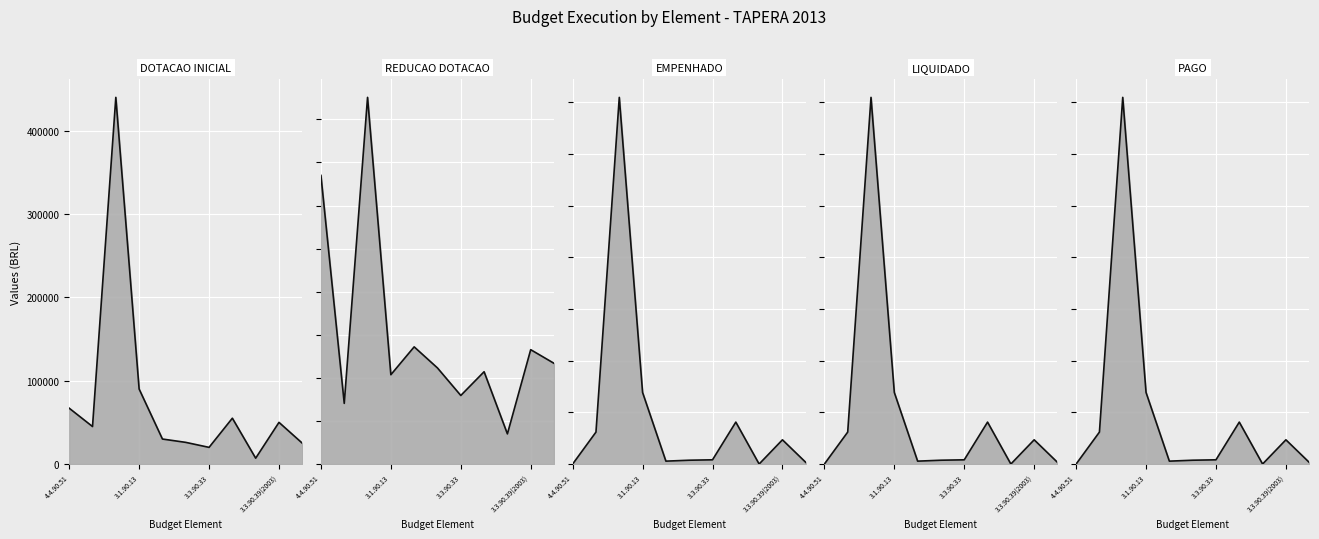

How many interior local valleys does the VL_EMPENHADO (line) series have?

2